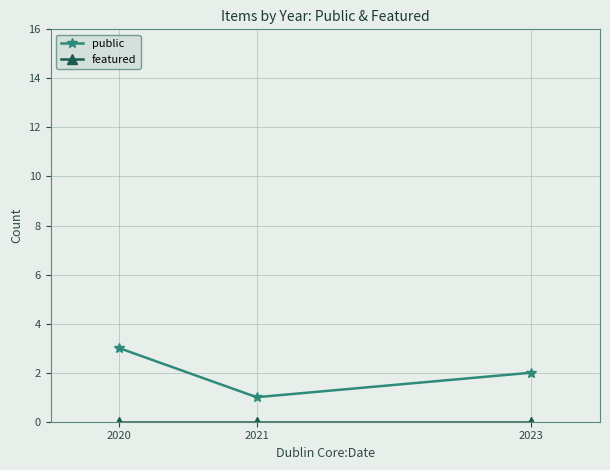

Is it true that public equals 2 at 2020?

False